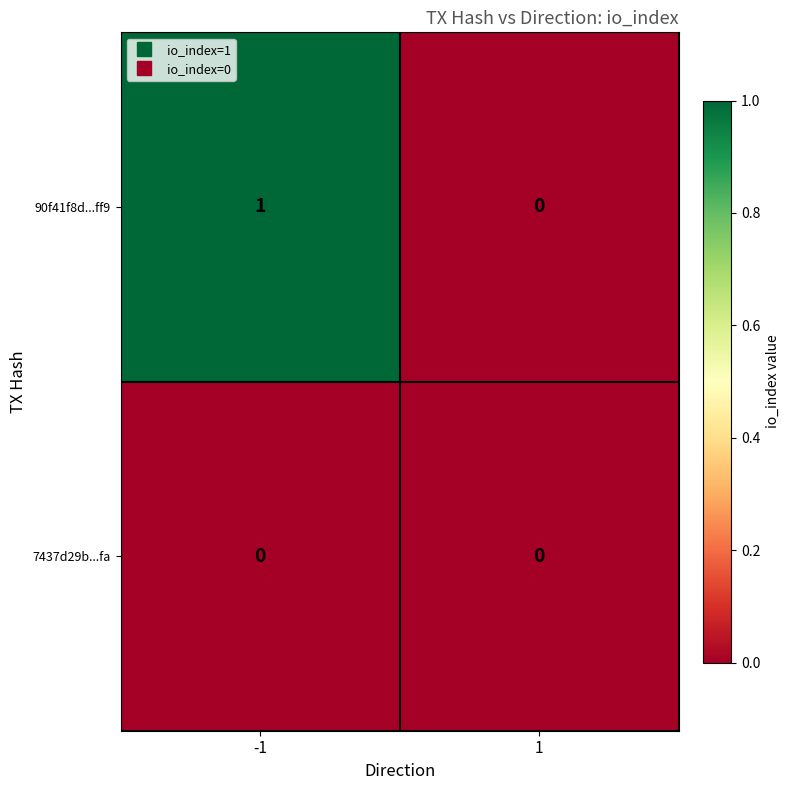

Rank the series by their maximum value, from highest to lowest.

90f41f8d...ff9, 7437d29b...fa